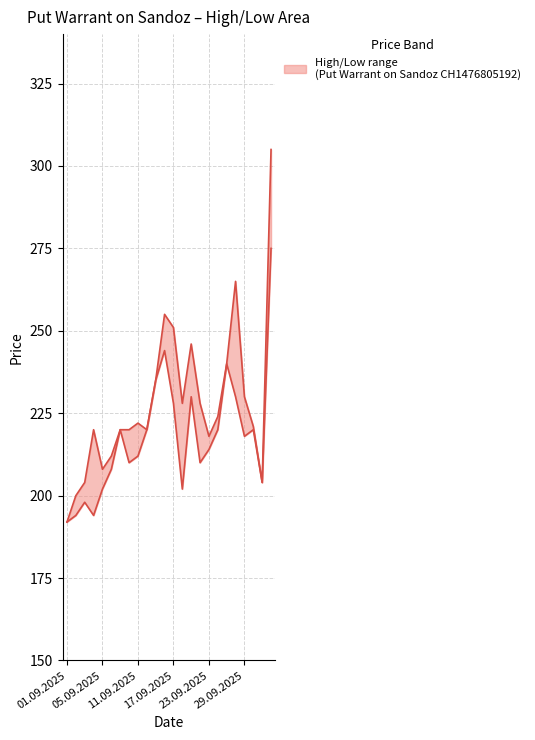

What is the value of the Low point at the 19th from the left?

240